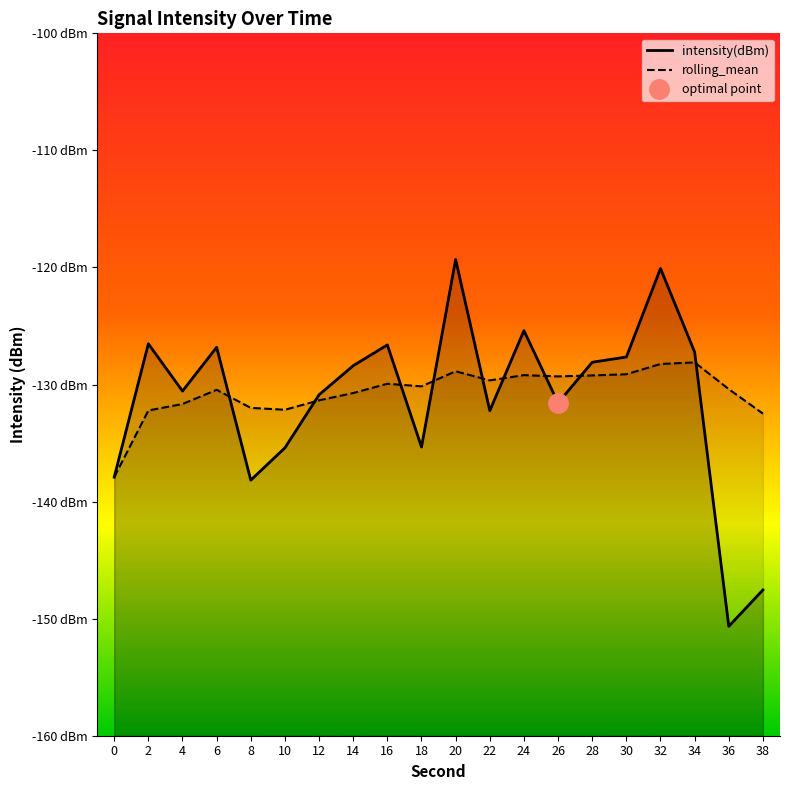

What is the average value of the rolling_mean series?

-130.7